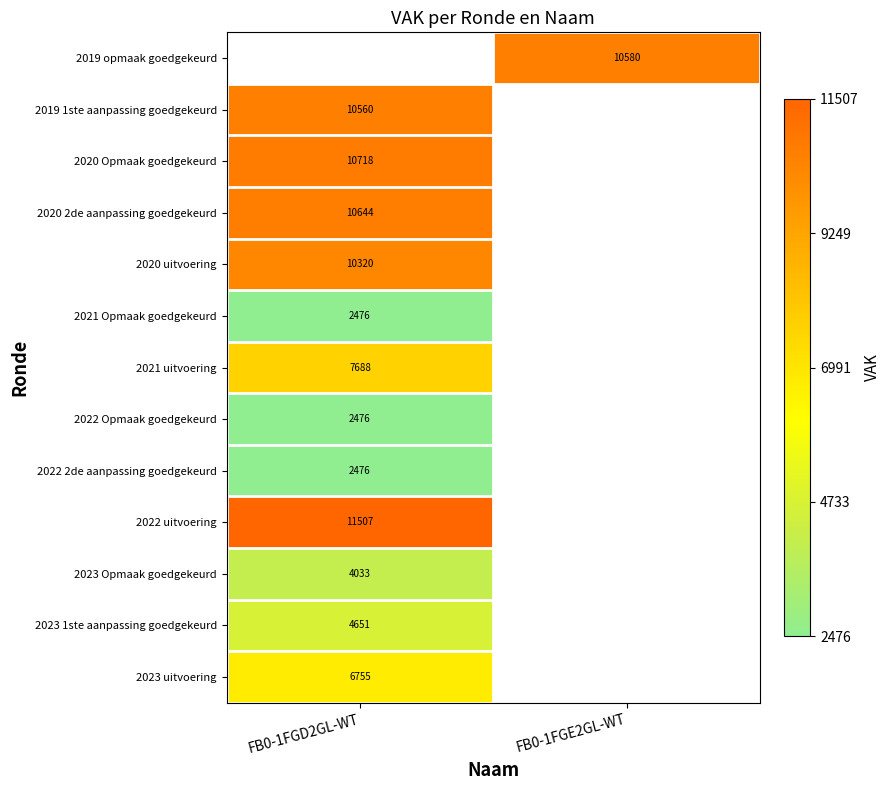

The 2020 Opmaak goedgekeurd series shows 10718 at FB0-1FGD2GL-WT. True or false?

True